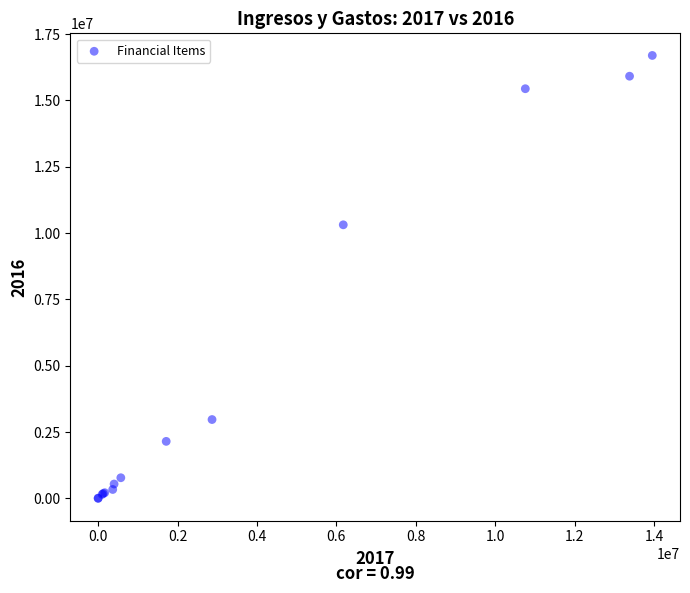

What Y value in the scatter plot is closest to 8349206?

10312720.4